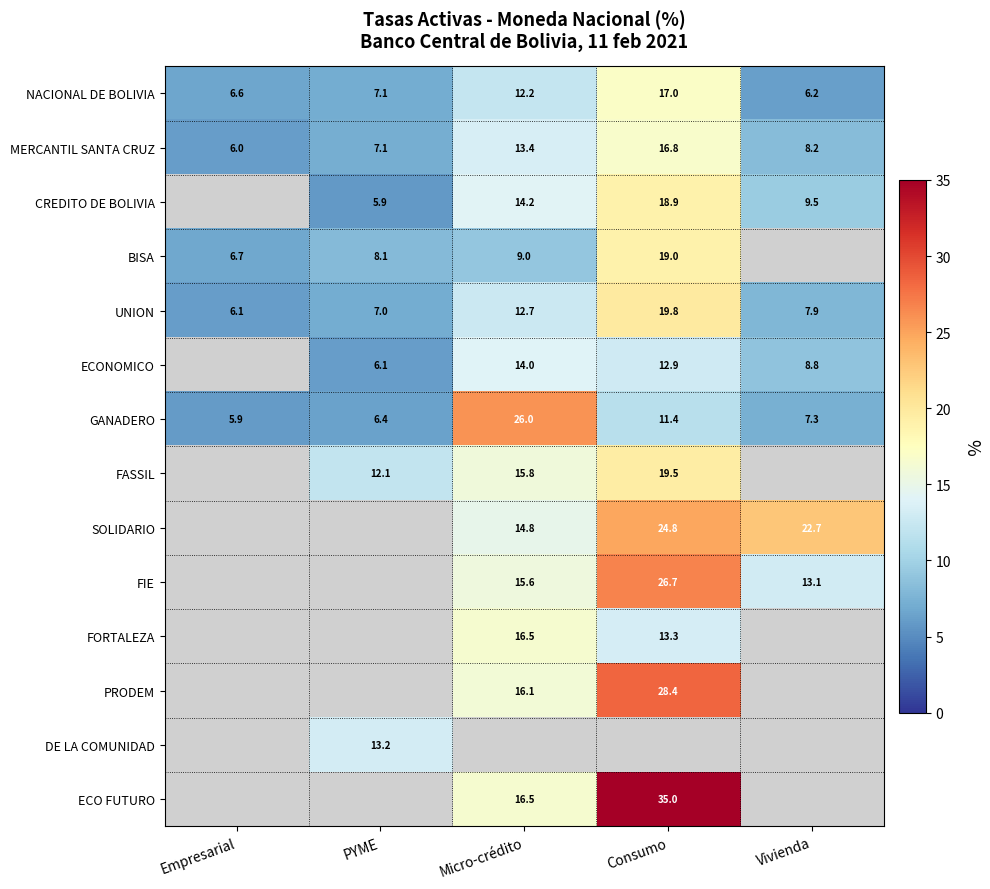

Rank the categories by GANADERO value from lowest to highest.

Empresarial, PYME, Vivienda, Consumo, Micro-crédito